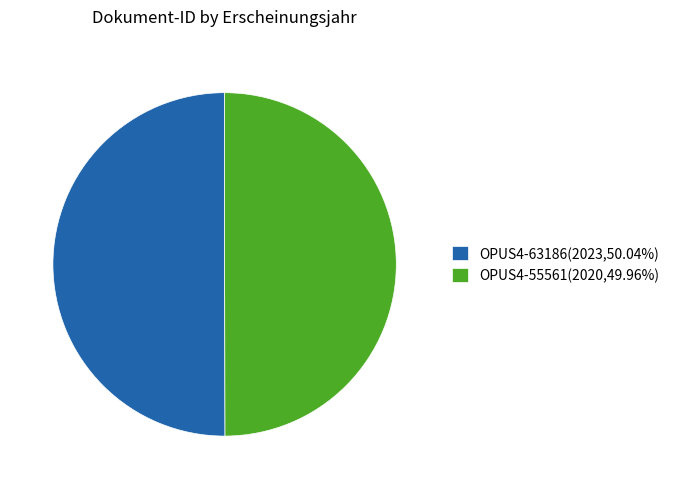

Combined, do OPUS4-63186(2023,50.04%) and OPUS4-55561(2020,49.96%) account for over 50%?

Yes